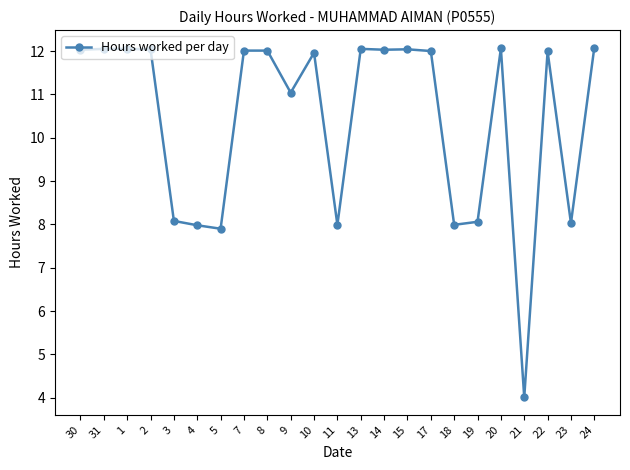

True or false: there are more than 1 points higher than both neighbors.

True